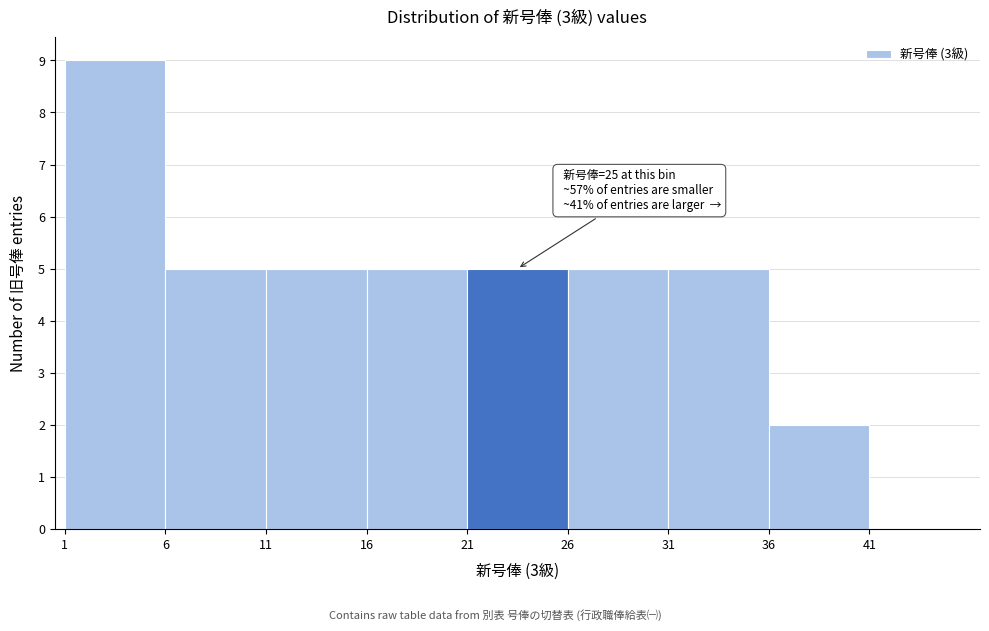

Which range on the x-axis has the tallest bar?

1 to 6